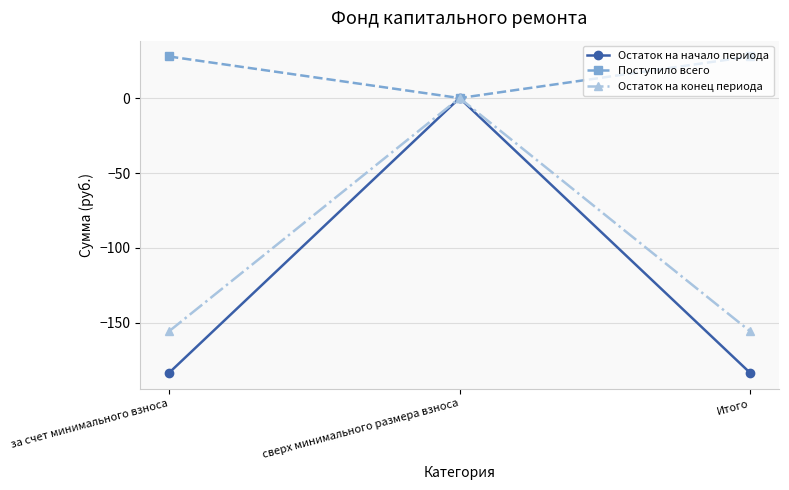

What is the minimum value for Остаток на начало периода?

-183.3